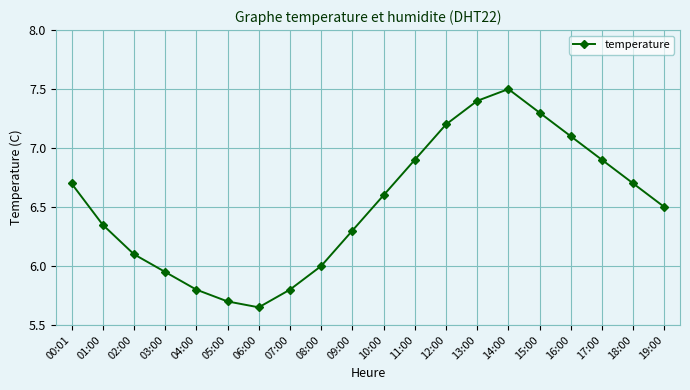

Approximately how many times larger is the value at 02:00 compared to 14:00?

0.8